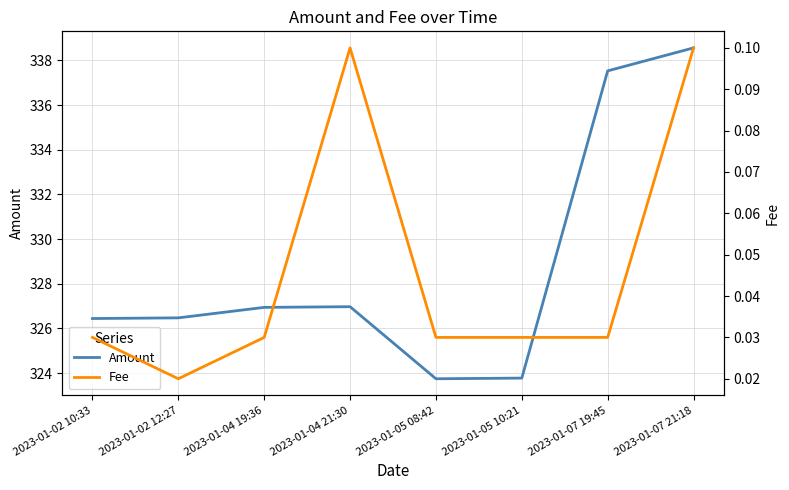

What is the sum of the Amount values at 2023-01-07 21:18 and 2023-01-02 12:27?

665.0